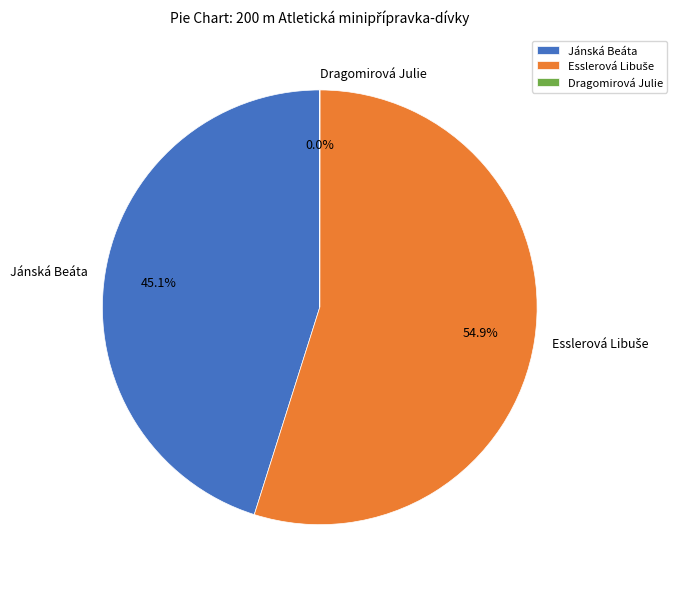

Does Jánská Beáta account for over 50% of the chart?

No